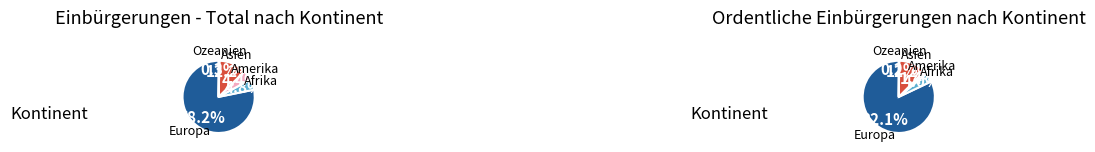

Approximately how many times larger is the value at Afrika compared to Europa?

0.1